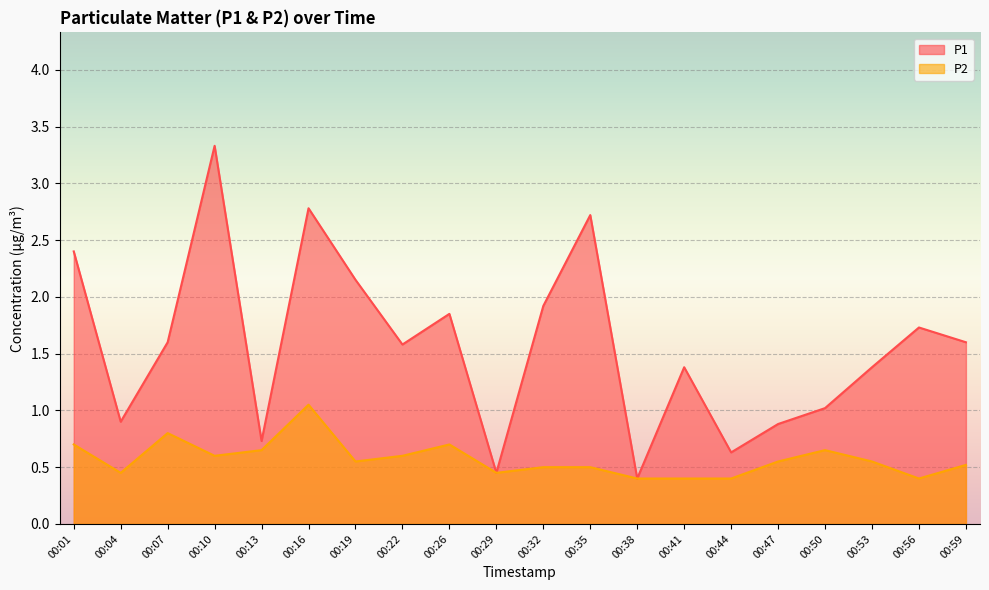

How many data points does each series have?

20